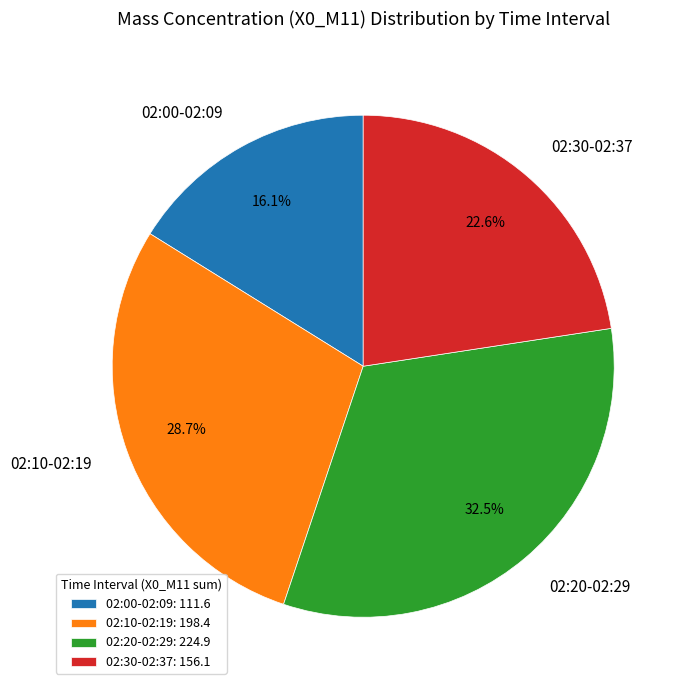

Does any single category account for the majority?

No